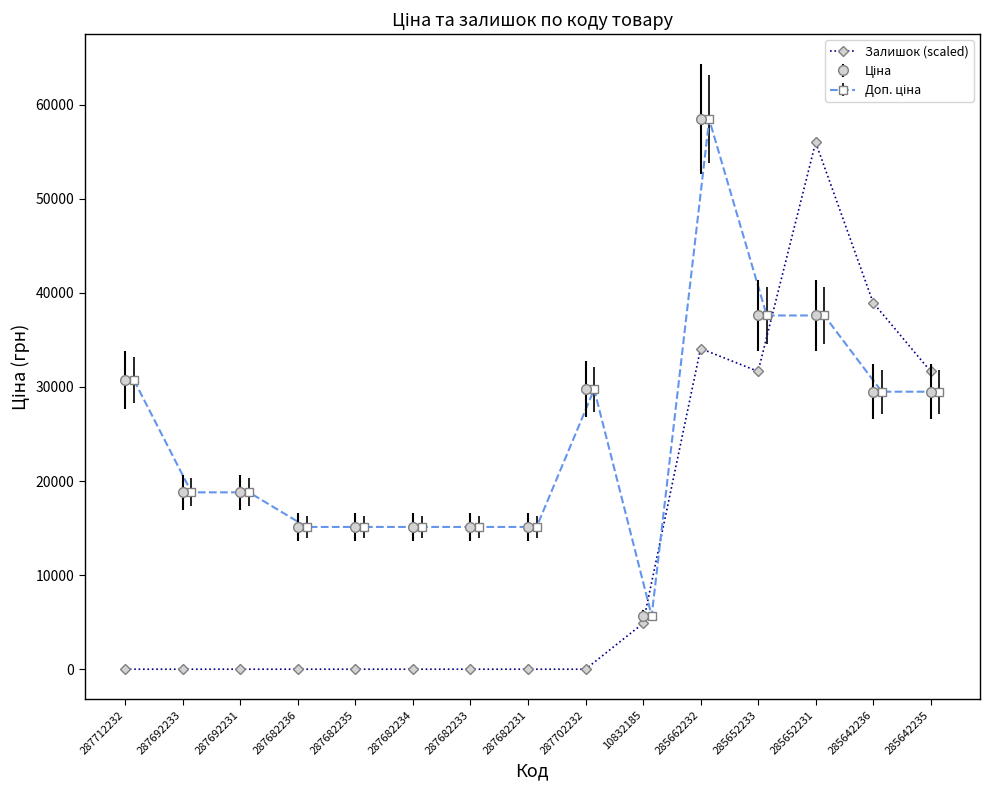

List the labels in order of value, smallest first.

287712232, 287692233, 287692231, 287682236, 287682235, 287682234, 287682233, 287682231, 287702232, 10832185, 285652233, 285642235, 285662232, 285642236, 285652231